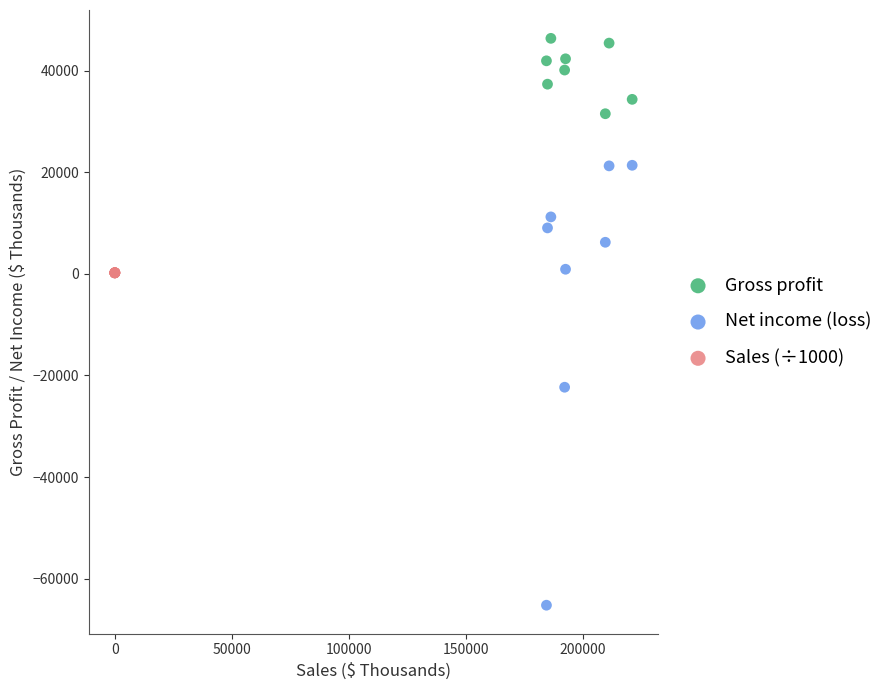

Which series contains the lowest Y value?

Net income (loss)